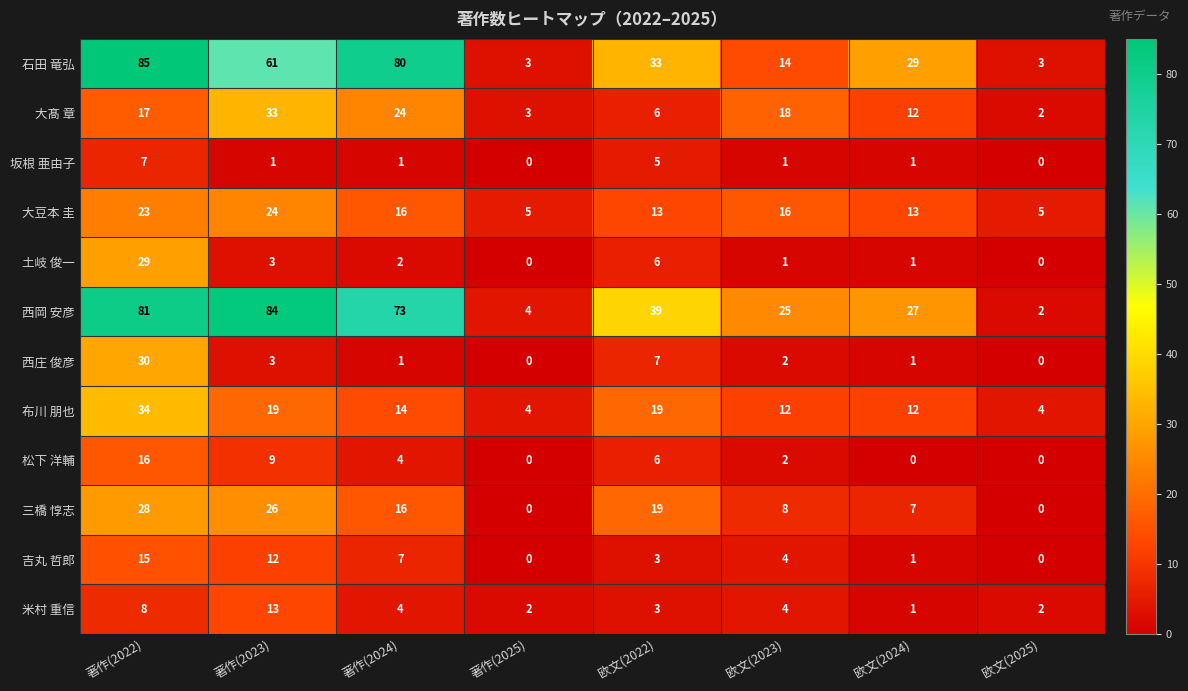

List the series in order of their peak value, highest first.

石田 竜弘, 西岡 安彦, 布川 朋也, 大髙 章, 西庄 俊彦, 土岐 俊一, 三橋 惇志, 大豆本 圭, 松下 洋輔, 吉丸 哲郎, 米村 重信, 坂根 亜由子